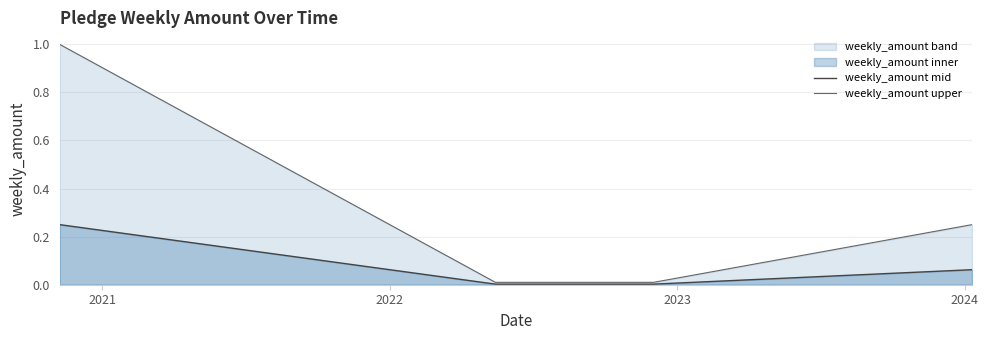

What is the difference between the second highest and minimum values in the weekly_amount upper series?

0.2